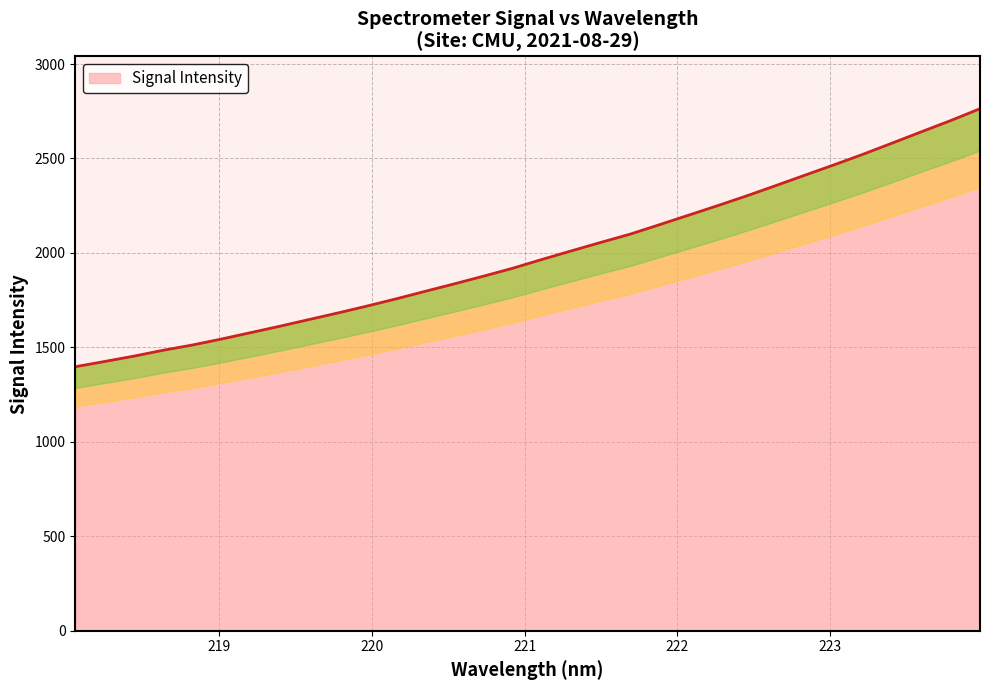

What is the smallest value displayed?

1397.7